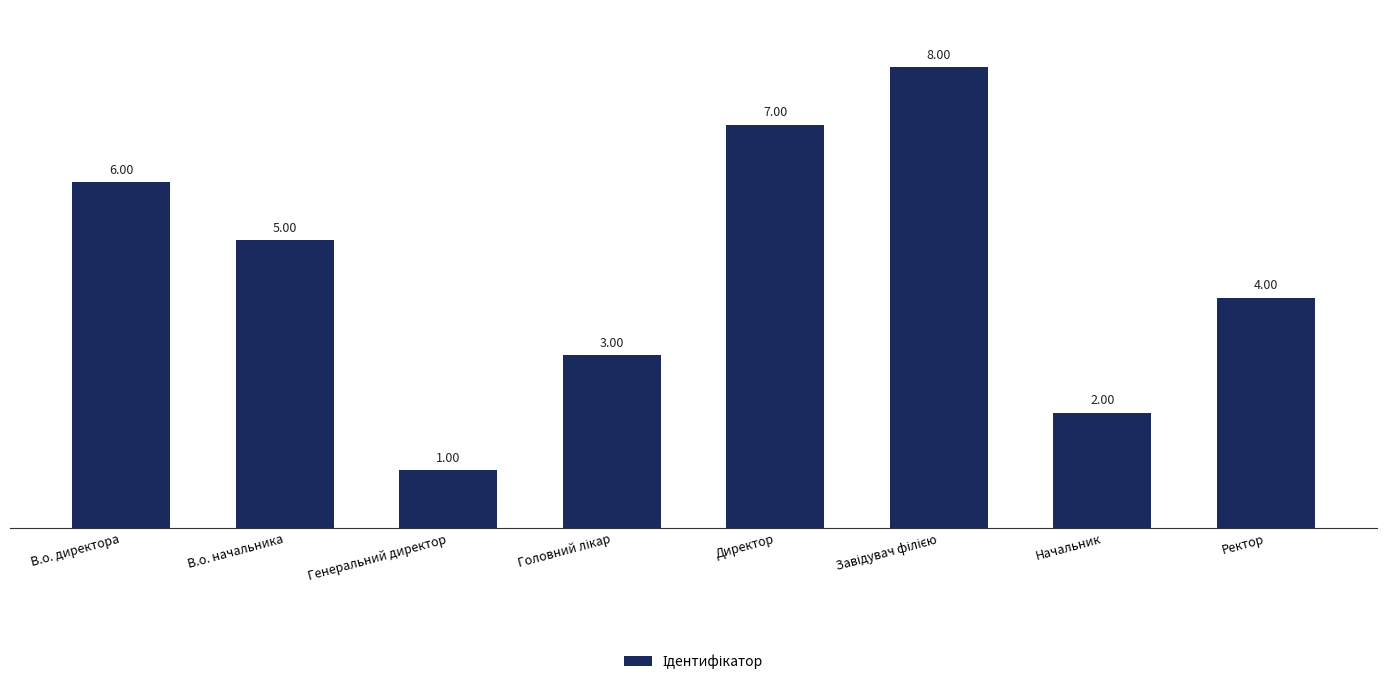

What is the difference between the maximum and minimum values?

7